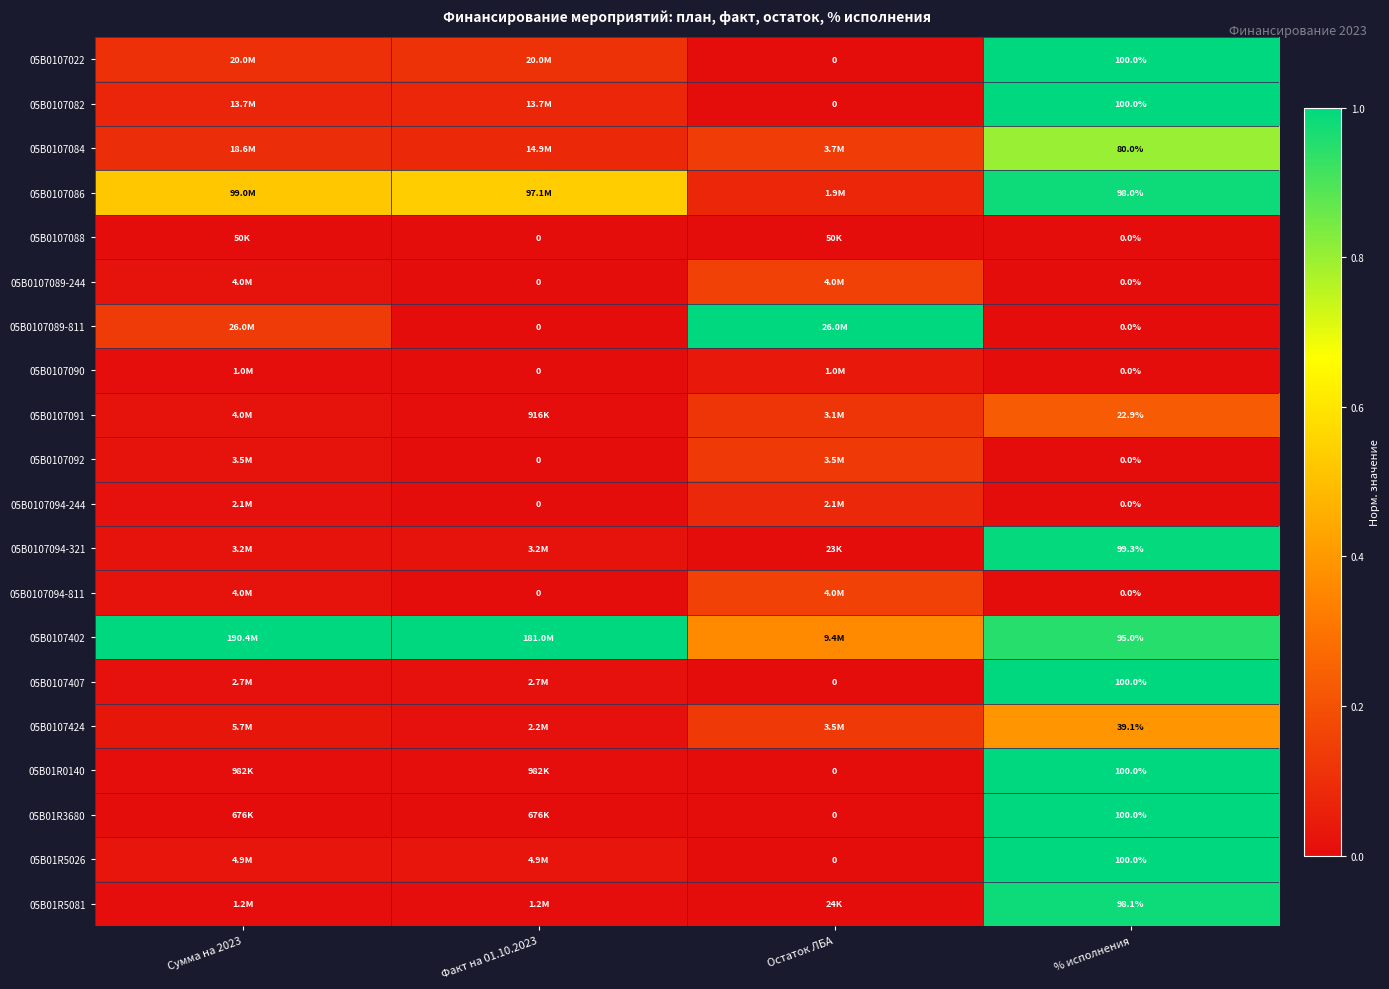

Is the value of 05В0107086 at % исполнения greater than the value of 05В01R5026 at Остаток ЛБА?

Yes